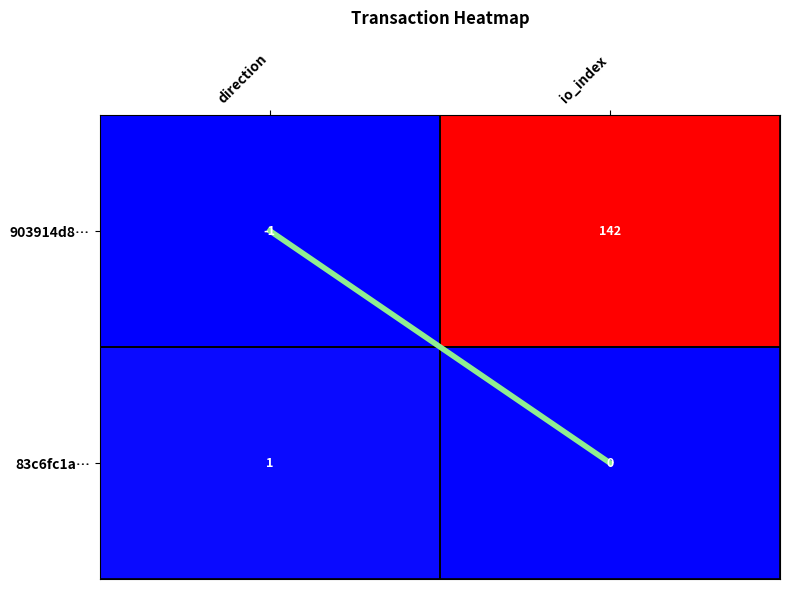

What is the highest value of the 903914d8… series?

142